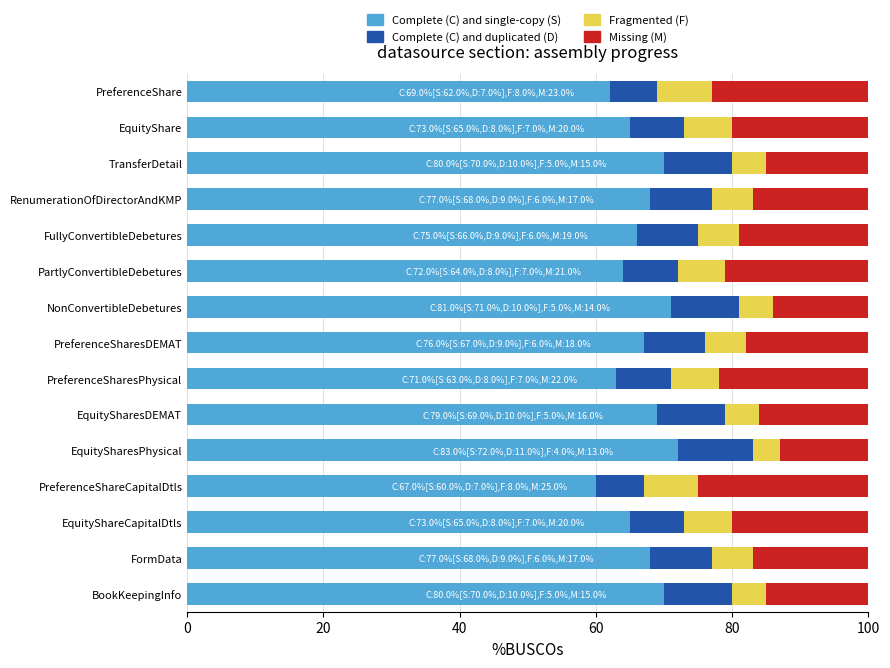

The value of Complete (C) and single-copy (S) at PreferenceSharesPhysical is 98. True or false?

False